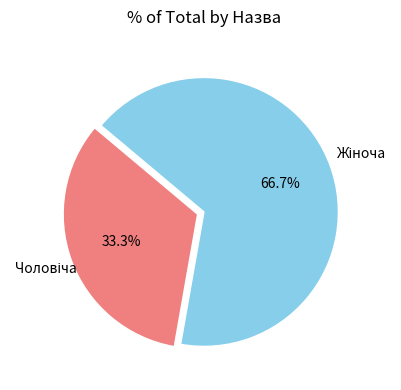

Is there a majority slice in this chart?

Yes